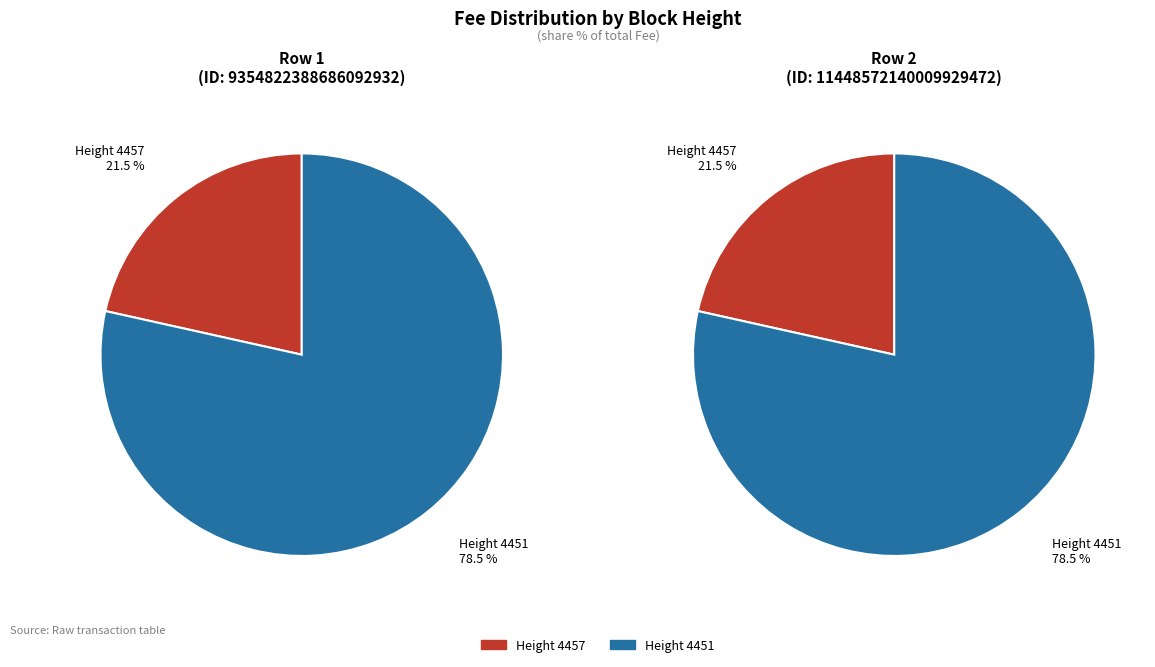

What percentage is NOT represented by 4457?

78.5%